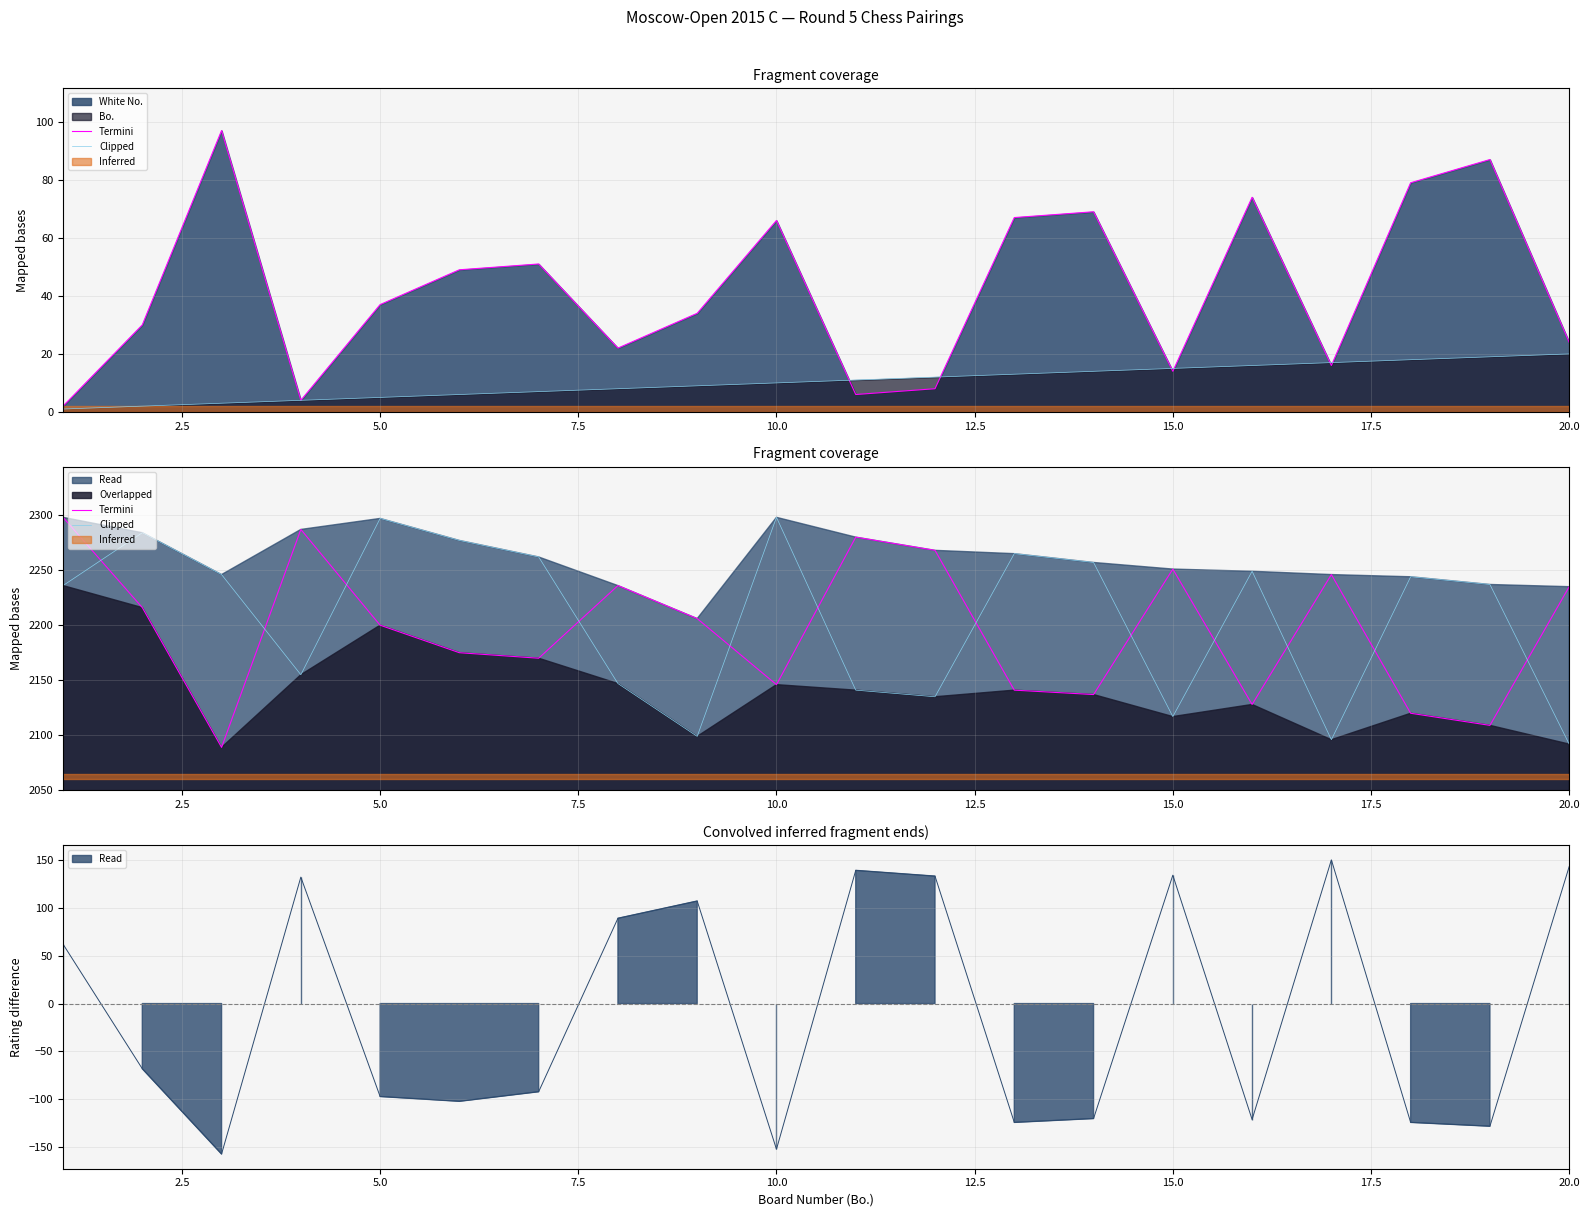

What is the value of the Clipped point at the 12th from the left?

2135